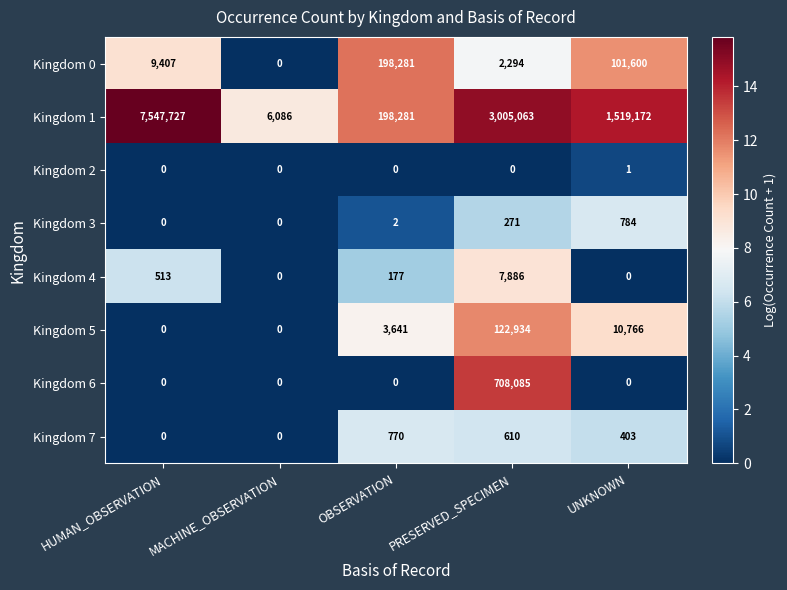

What is the sum of the Kingdom 1 values at MACHINE_OBSERVATION and PRESERVED_SPECIMEN?

3011149